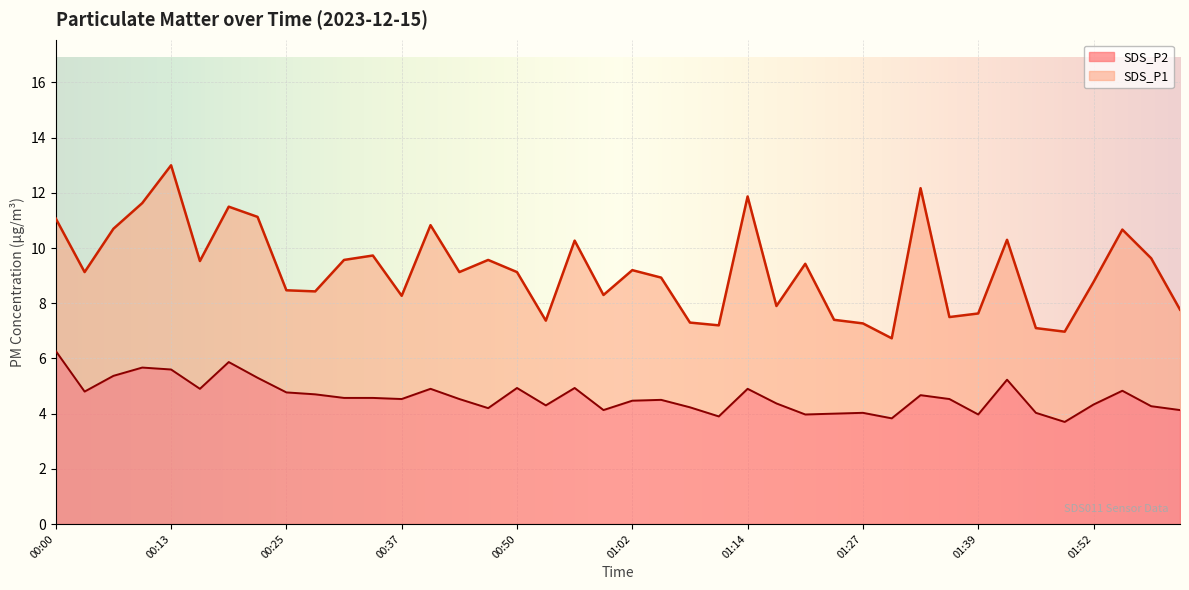

What is the difference between the maximum and second lowest values in the SDS_P1 series?

6.0